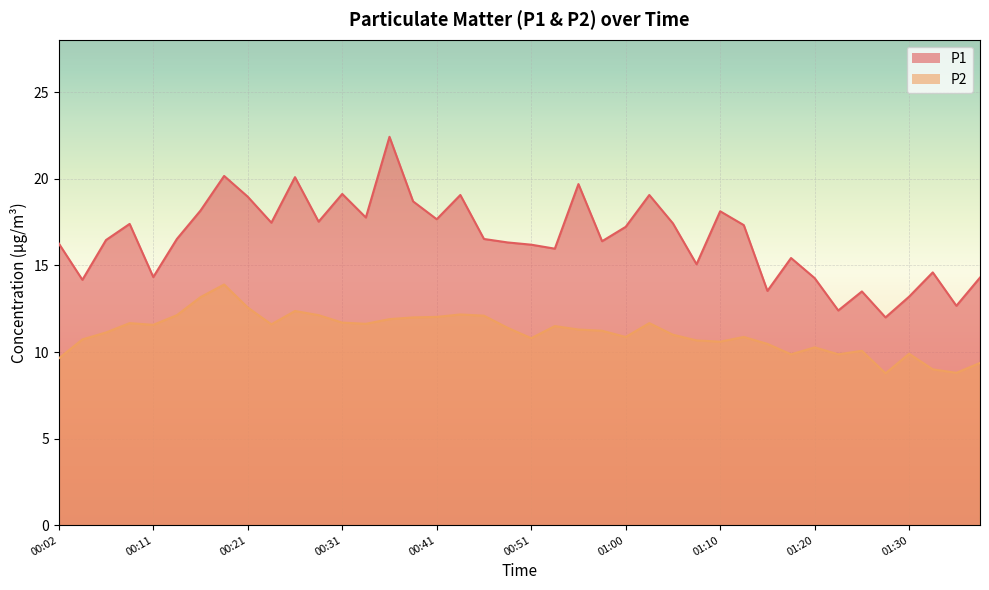

Is it true that P2 equals 19.4 at 00:48?

False